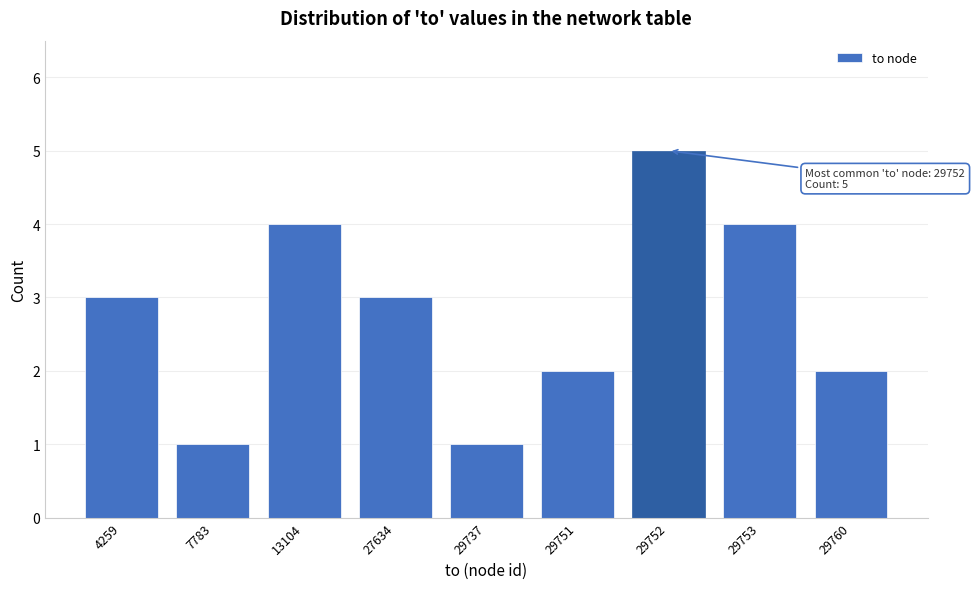

Reading left to right, transcribe all the data shown in this chart.

3	1	4	3	1	2	5	4	2